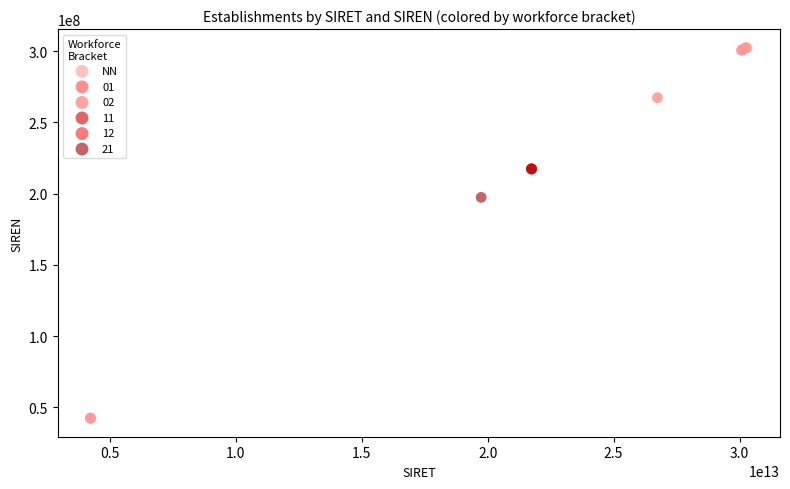

What are all the series names shown in the legend?

NN, 01, 02, 11, 12, 21